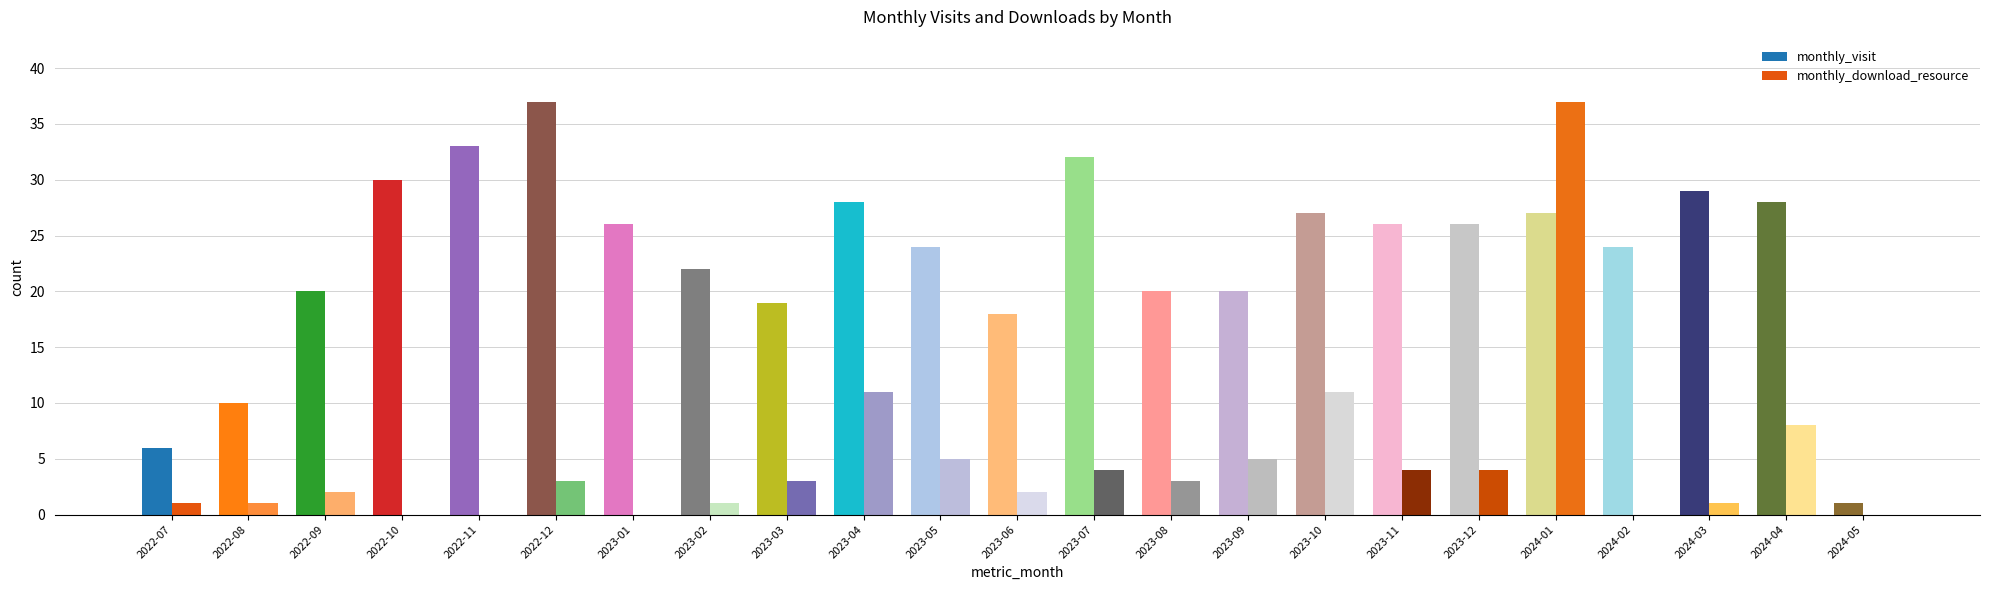

Reading right to left, list all the values displayed in this chart.

monthly_visit: 2024-05=1	2024-04=28	2024-03=29	2024-02=24	2024-01=27	2023-12=26	2023-11=26	2023-10=27	2023-09=20	2023-08=20	2023-07=32	2023-06=18	2023-05=24	2023-04=28	2023-03=19	2023-02=22	2023-01=26	2022-12=37	2022-11=33	2022-10=30	2022-09=20	2022-08=10	2022-07=6
monthly_download_resource: 2024-05=0	2024-04=8	2024-03=1	2024-02=0	2024-01=37	2023-12=4	2023-11=4	2023-10=11	2023-09=5	2023-08=3	2023-07=4	2023-06=2	2023-05=5	2023-04=11	2023-03=3	2023-02=1	2023-01=0	2022-12=3	2022-11=0	2022-10=0	2022-09=2	2022-08=1	2022-07=1